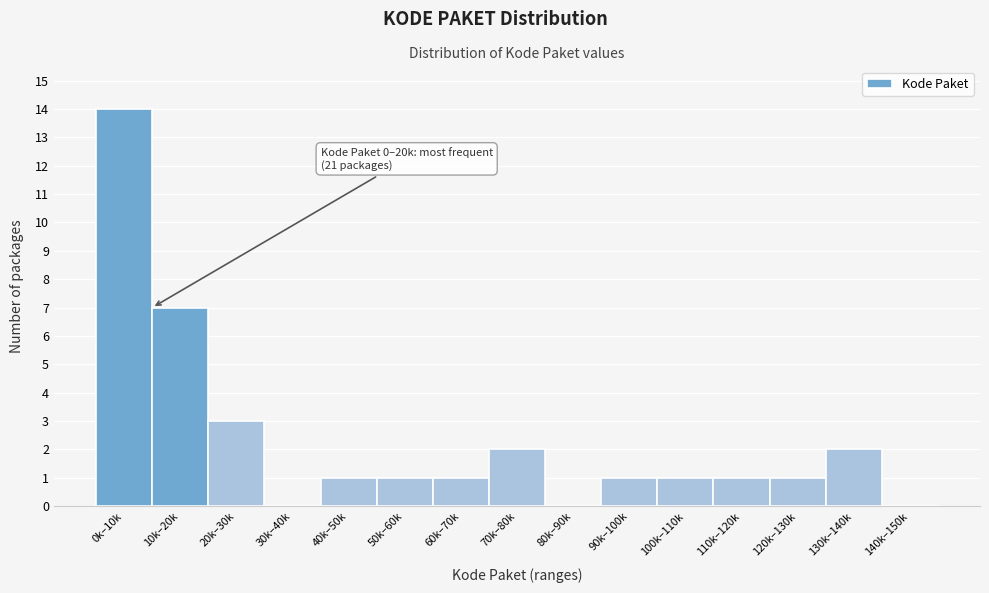

Reading left to right, transcribe all the data shown in this chart.

0k–10k=14	10k–20k=7	20k–30k=3	30k–40k=0	40k–50k=1	50k–60k=1	60k–70k=1	70k–80k=2	80k–90k=0	90k–100k=1	100k–110k=1	110k–120k=1	120k–130k=1	130k–140k=2	140k–150k=0